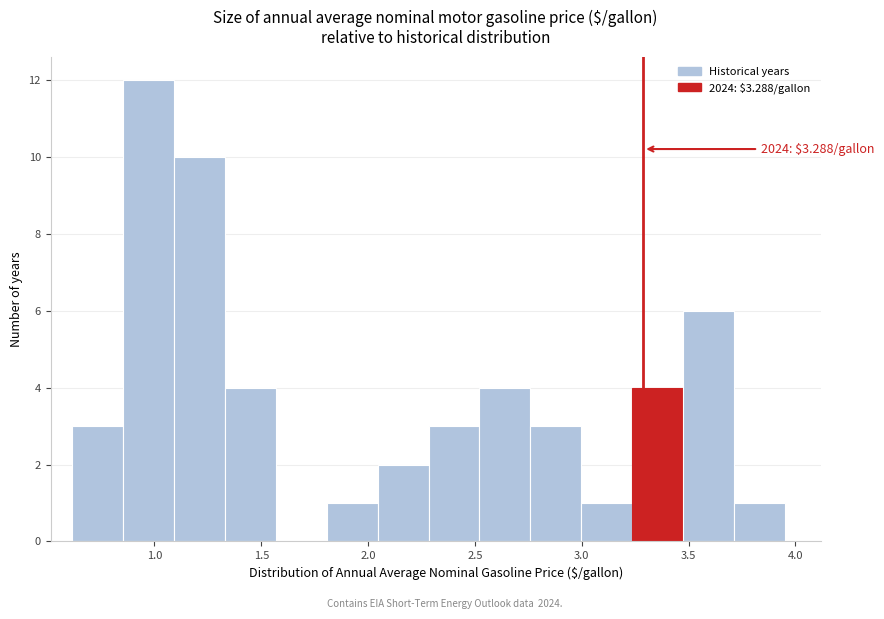

Which range on the x-axis has the tallest bar?

0.85 to 1.10